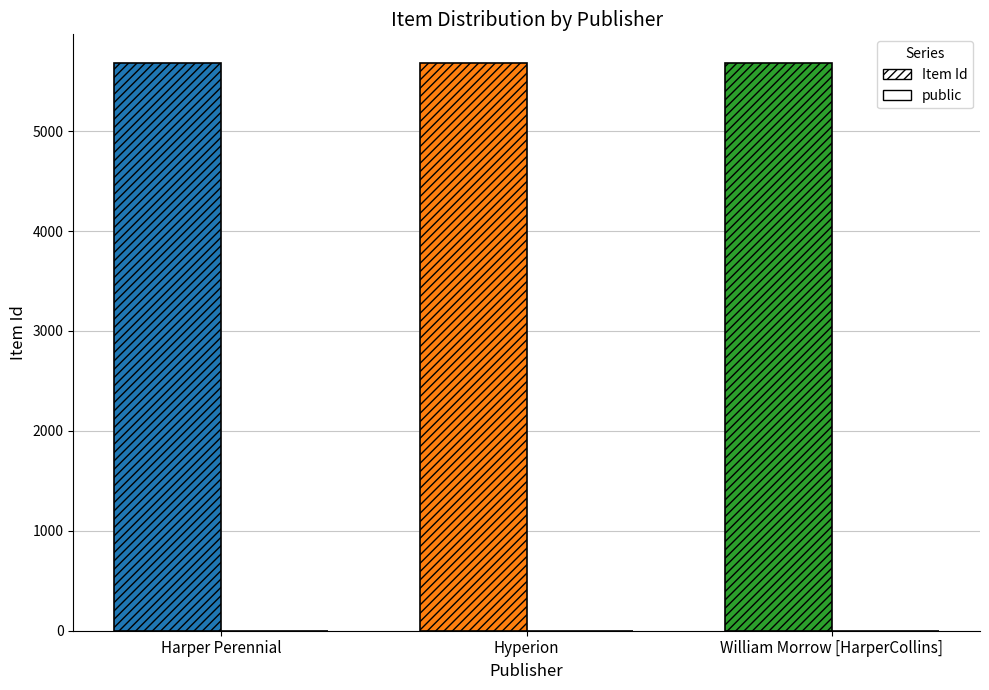

The value of Item Id at Harper Perennial is 5684. True or false?

True